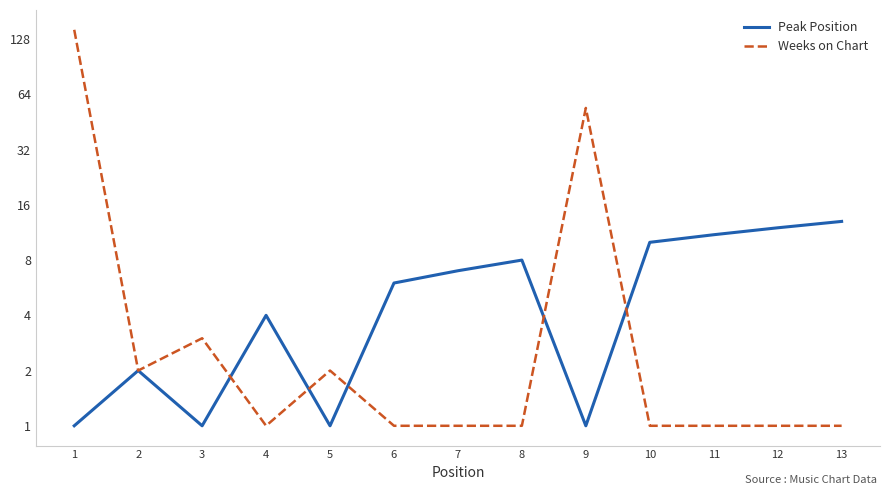

Reading left to right, extract all data points from this chart.

Peak Position: 1=1	2=2	3=1	4=4	5=1	6=6	7=7	8=8	9=1	10=10	11=11	12=12	13=13
Weeks on Chart: 1=144	2=2	3=3	4=1	5=2	6=1	7=1	8=1	9=54	10=1	11=1	12=1	13=1